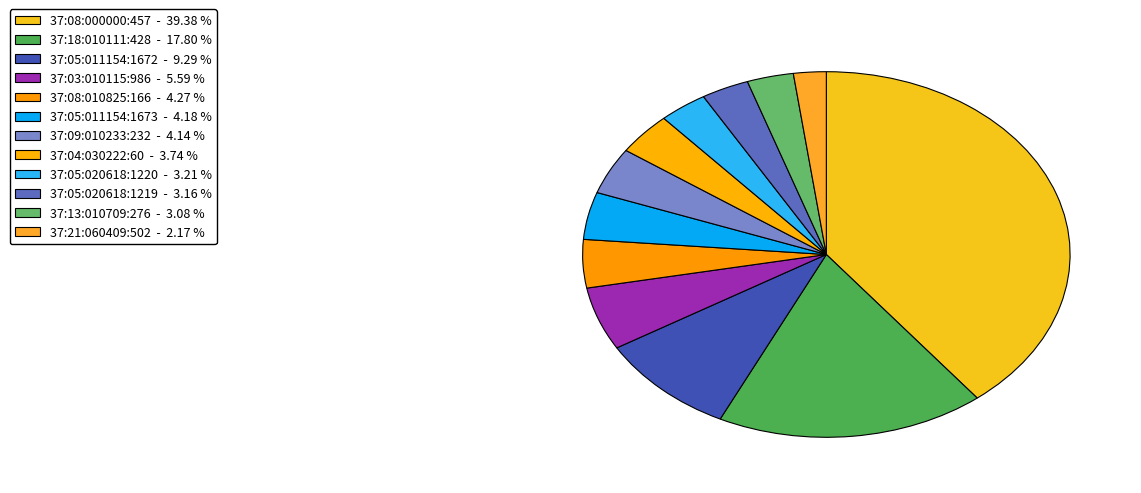

Which slice is the smallest?

37:21:060409:502